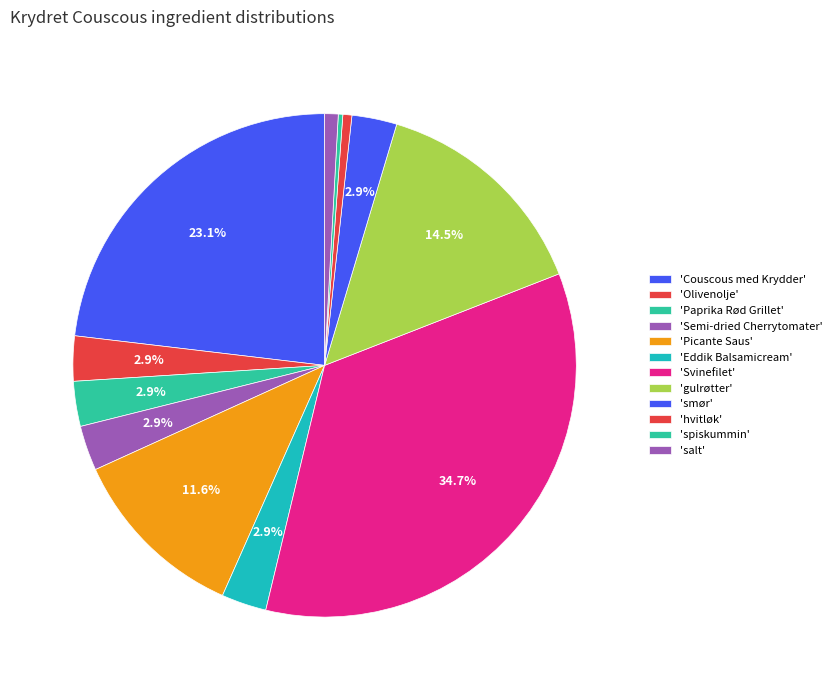

Count the number of slices in the pie.

12